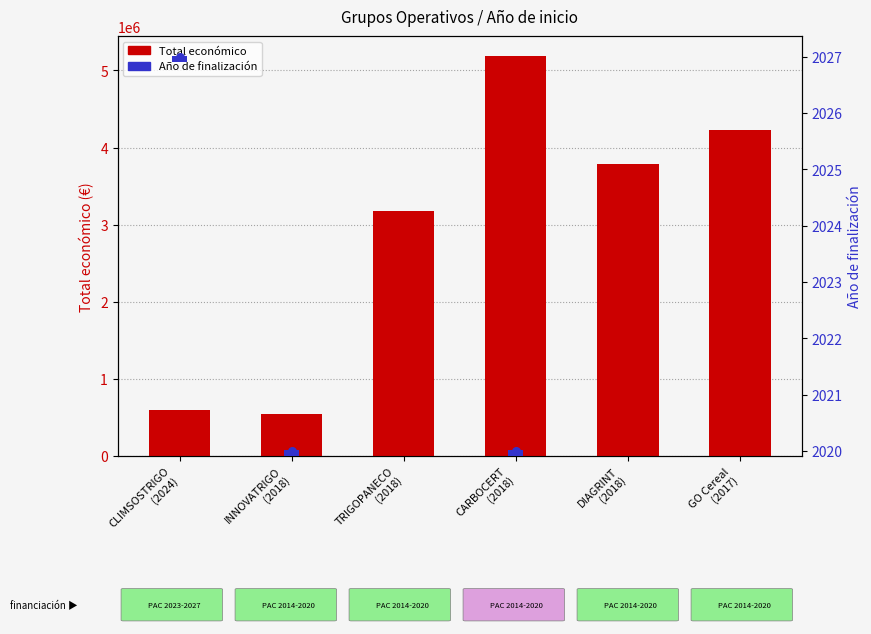

What is the total value across all series at INNOVATRIGO
(2018)?

546657.1